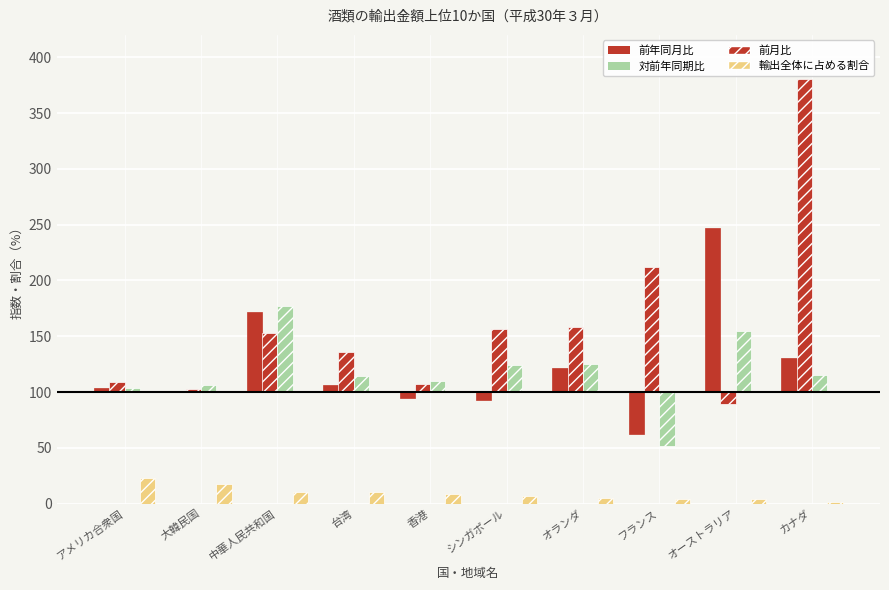

At which label does 前年同月比 reach its minimum?

フランス